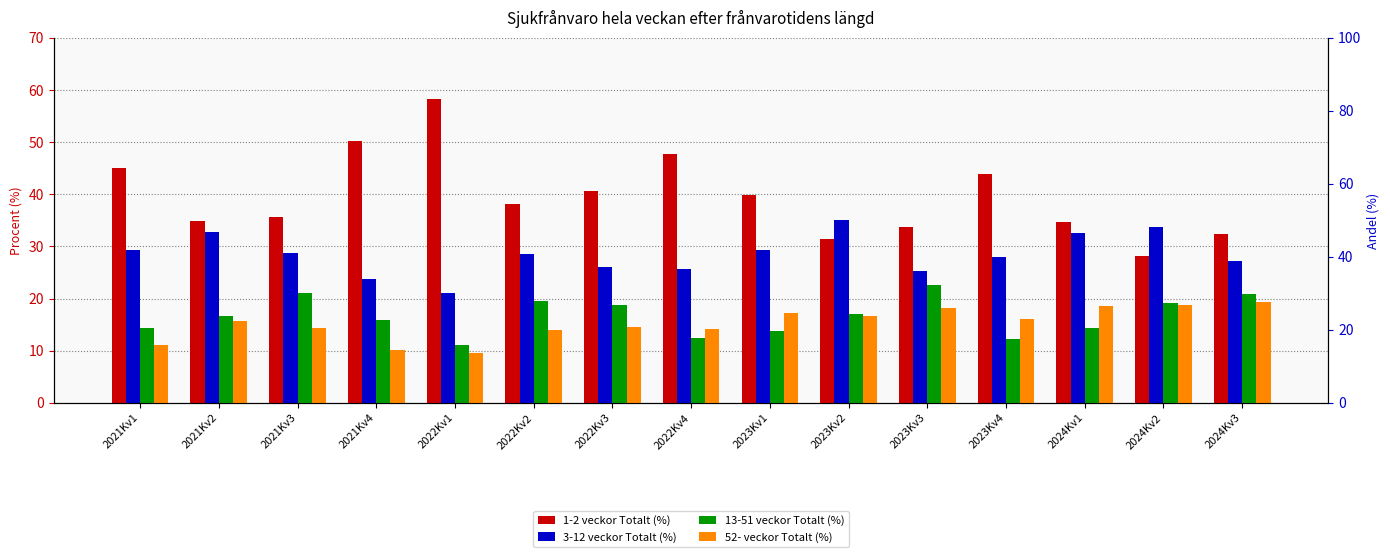

What is the average value of the 52- veckor Totalt (%) series?

15.2